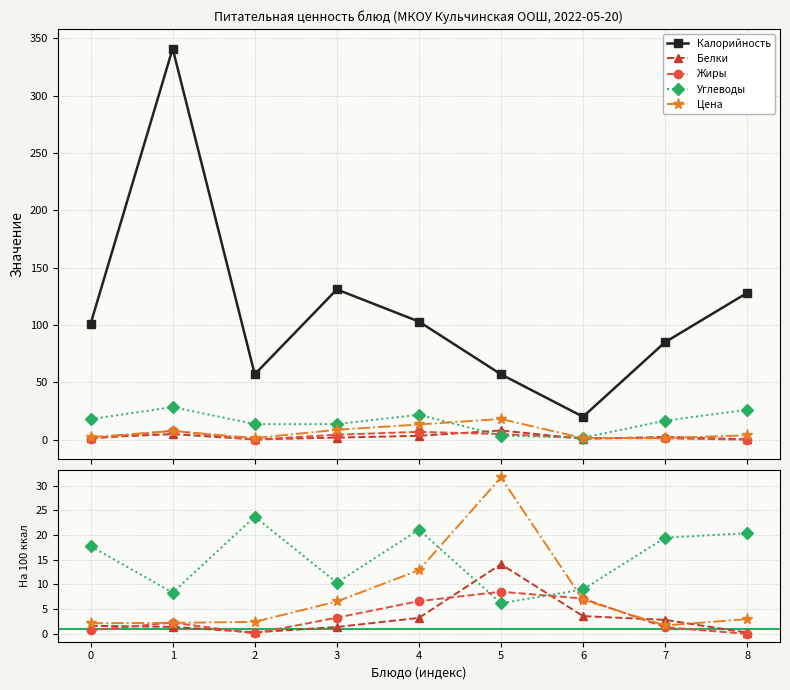

Which series has the largest total across all categories?

Калорийность